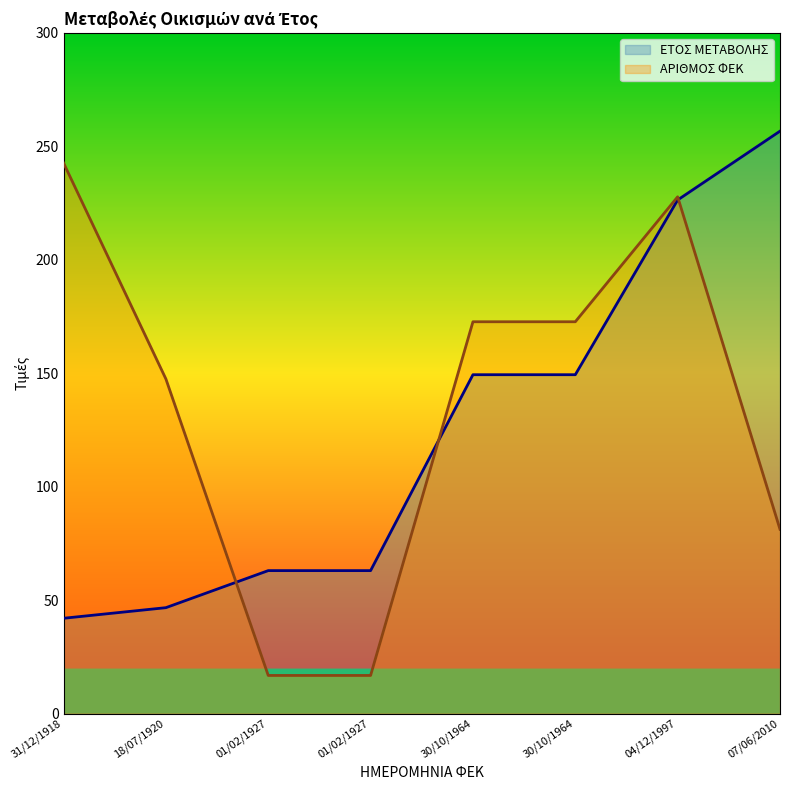

True or false: ΕΤΟΣ ΜΕΤΑΒΟΛΗΣ and ΑΡΙΘΜΟΣ ΦΕΚ cross at least once.

True